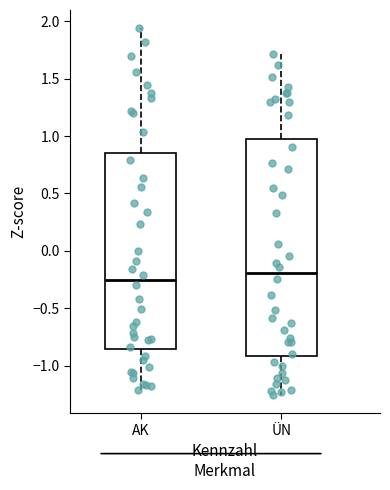

Which box is the tallest, from its lower edge to its upper edge?

ÜN